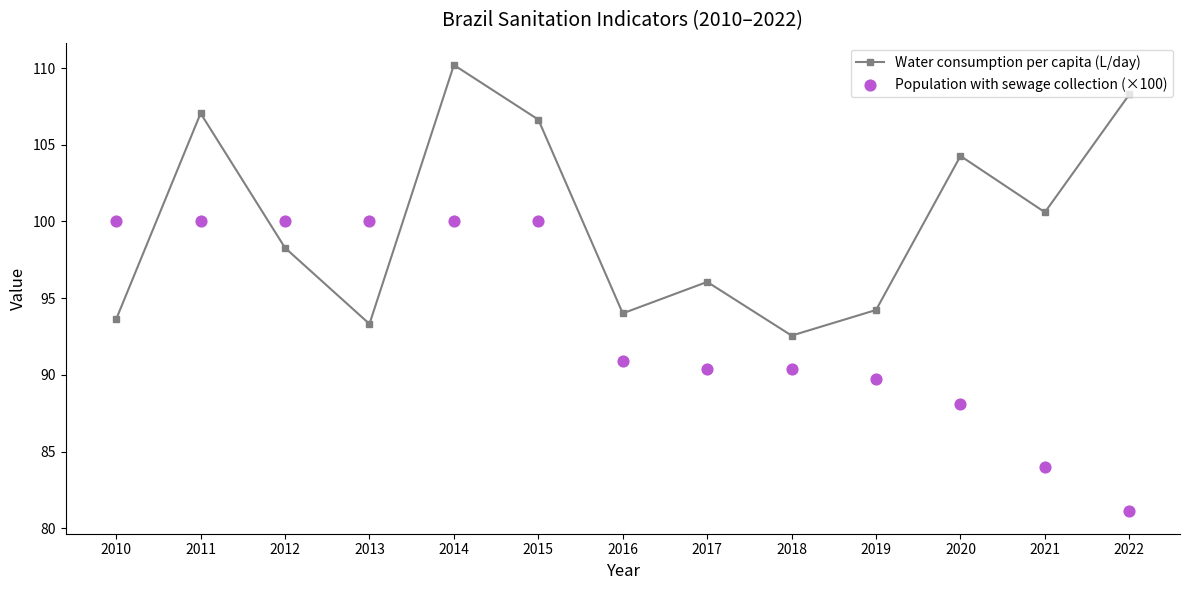

Which series reaches the maximum Y coordinate?

Water consumption per capita (L/day)